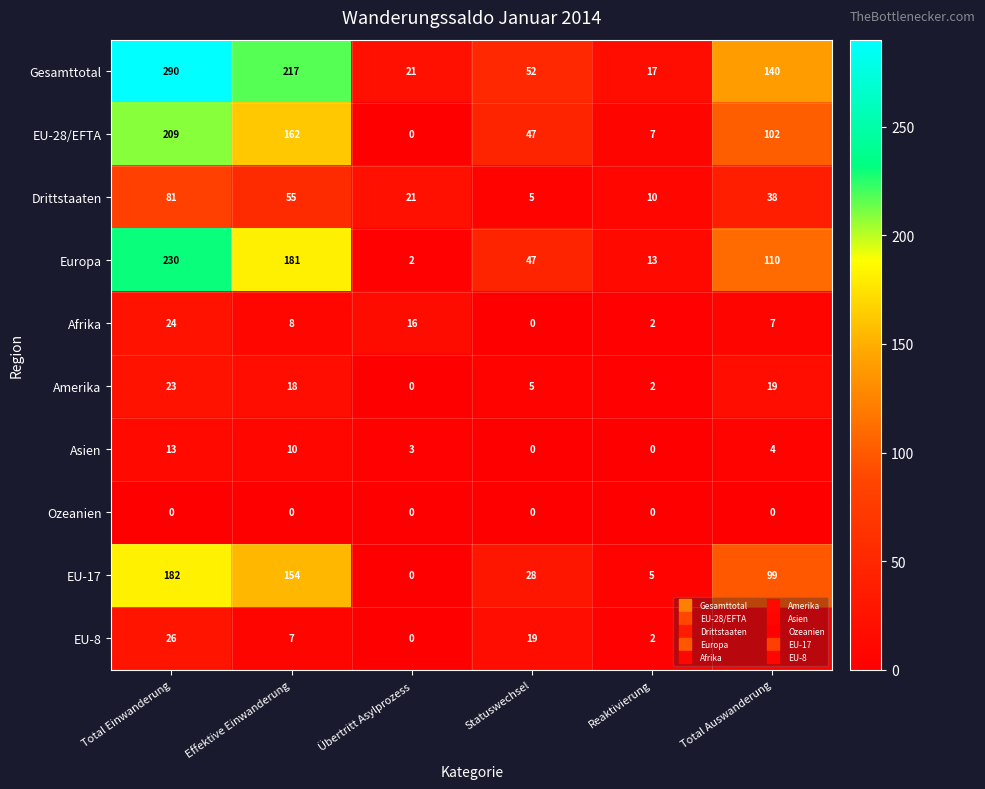

Which series has the widest spread of values?

Gesamttotal